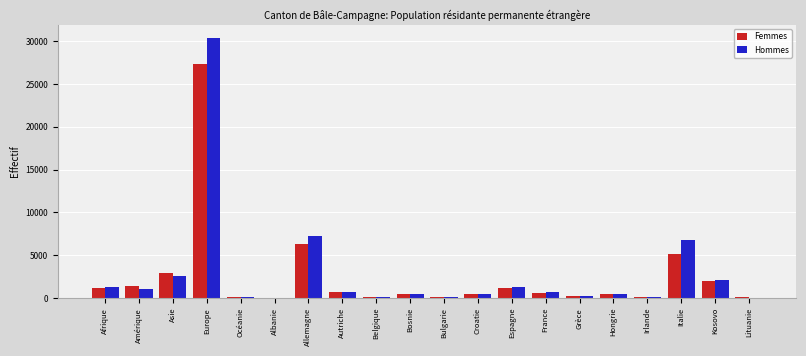

What are all the series names shown in the legend?

Femmes, Hommes